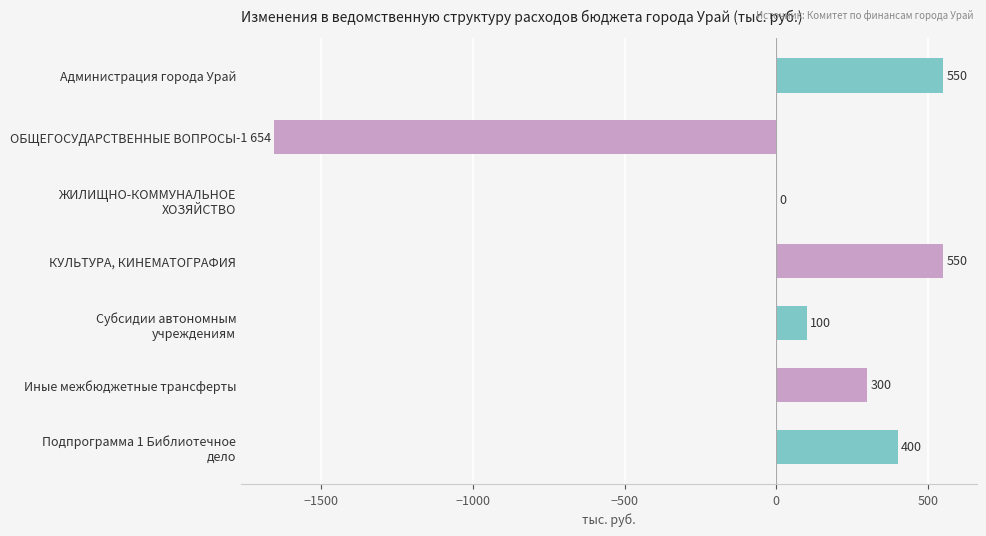

Count the number of categories in the chart.

7